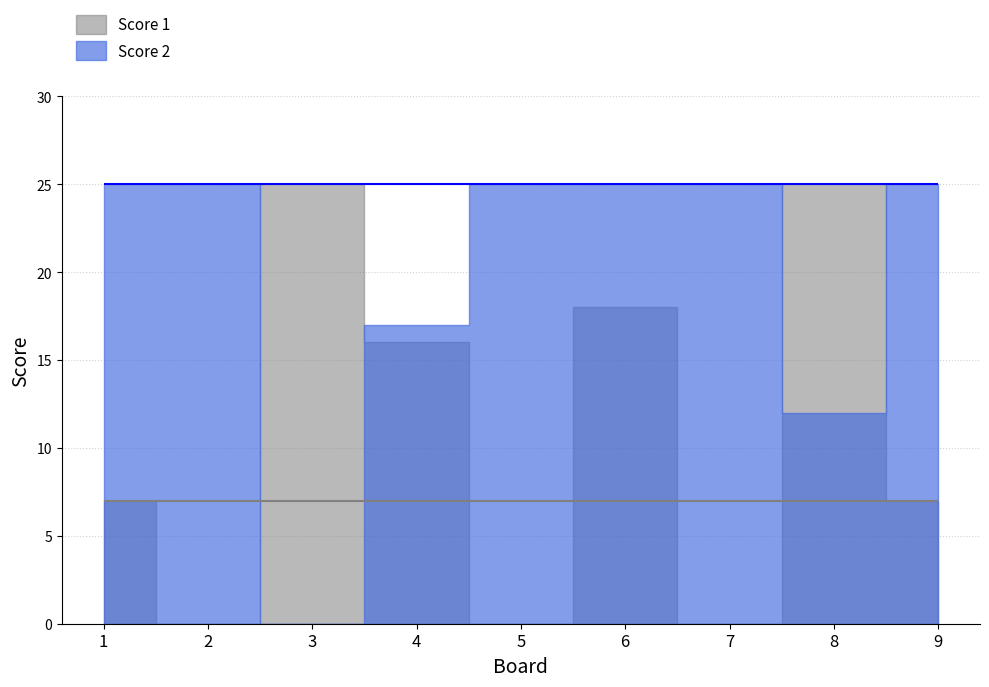

At which label is Score 2 closest to 12?

8